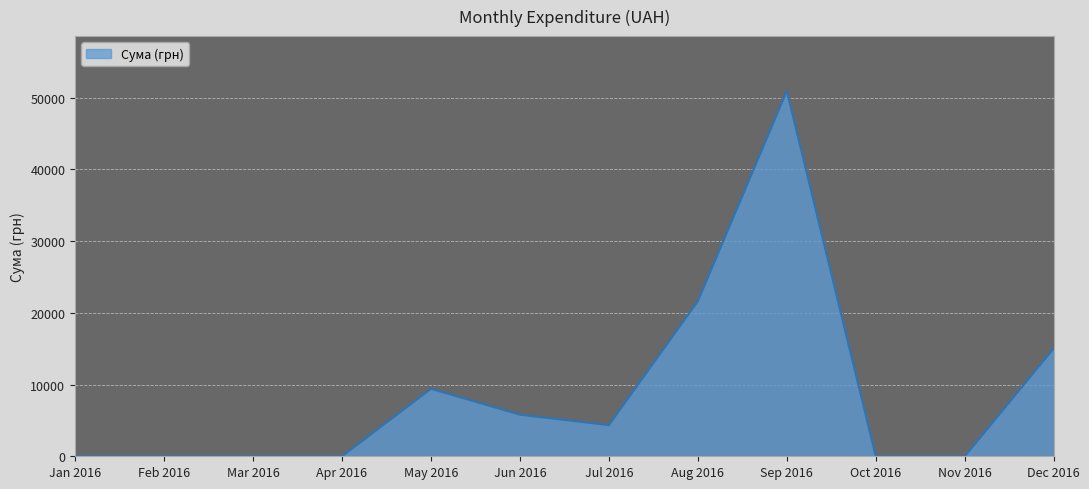

What is the change in value from Jul 2016 to Nov 2016?

-4348.0